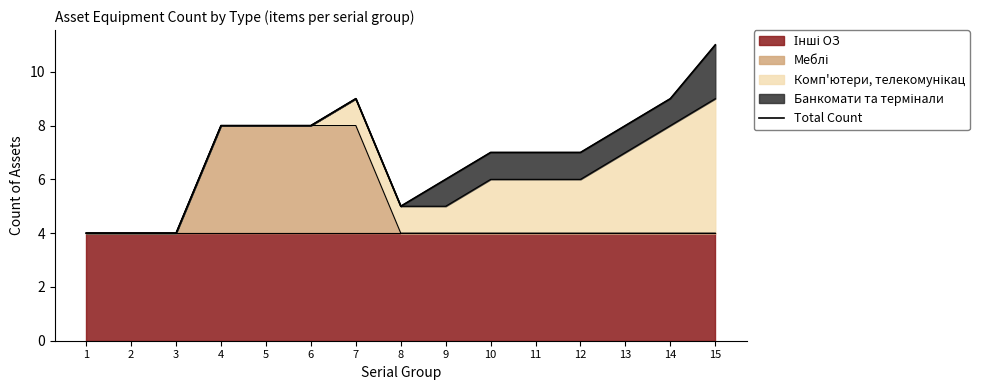

Reading left to right, transcribe all the data shown in this chart.

1=4	2=4	3=4	4=8	5=8	6=8	7=9	8=5	9=6	10=7	11=7	12=7	13=8	14=9	15=11